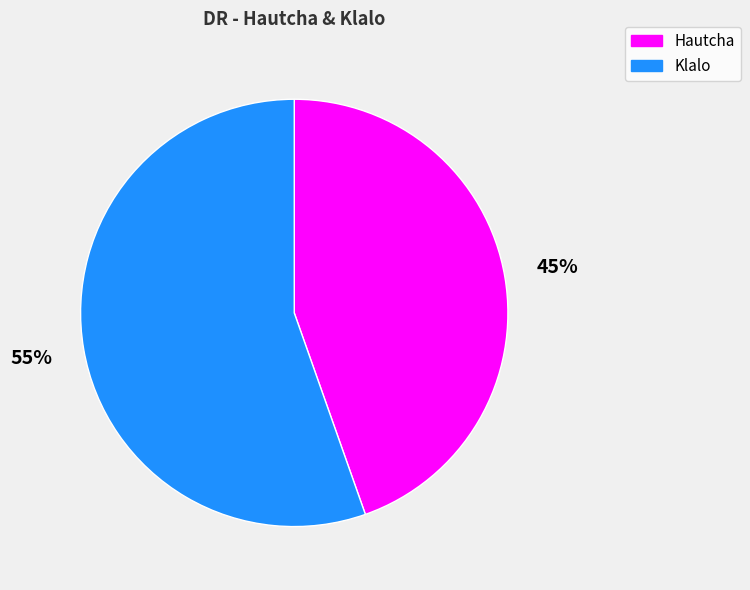

What percentage is the Hautcha slice, to the nearest percent?

45%